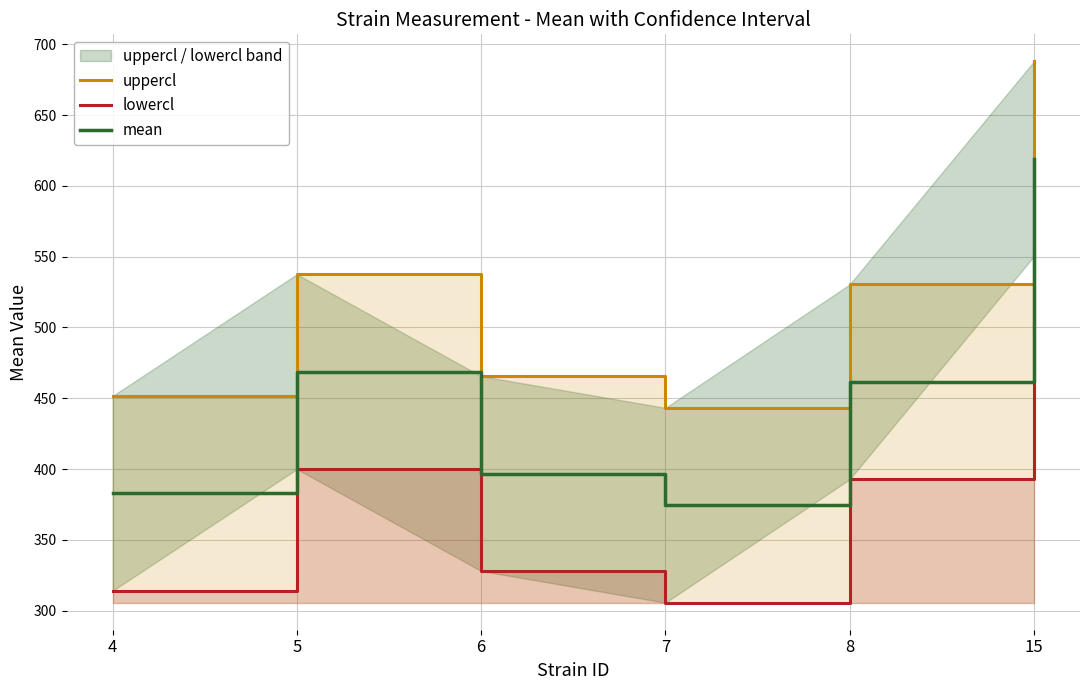

Which series has the largest total across all categories?

uppercl